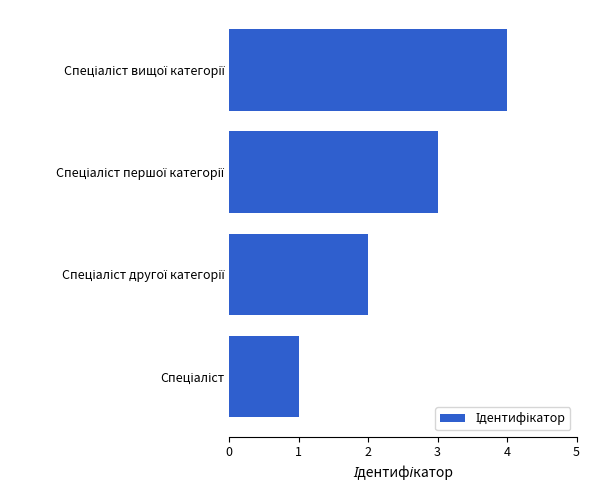

What is the greatest value displayed?

4